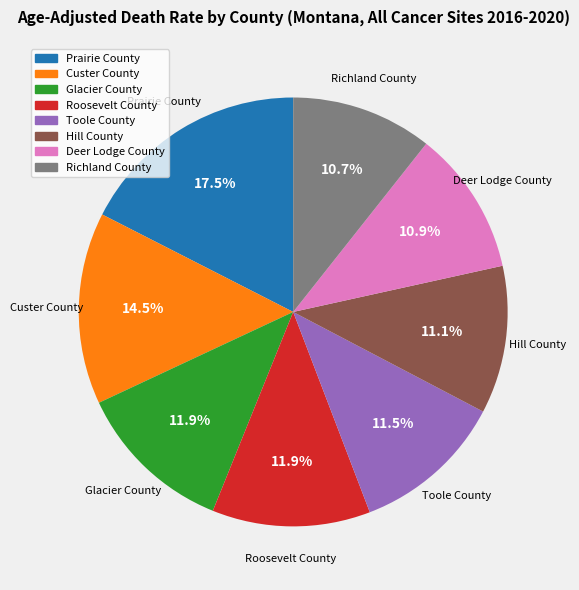

To the nearest percent, what is the average slice percentage?

12%